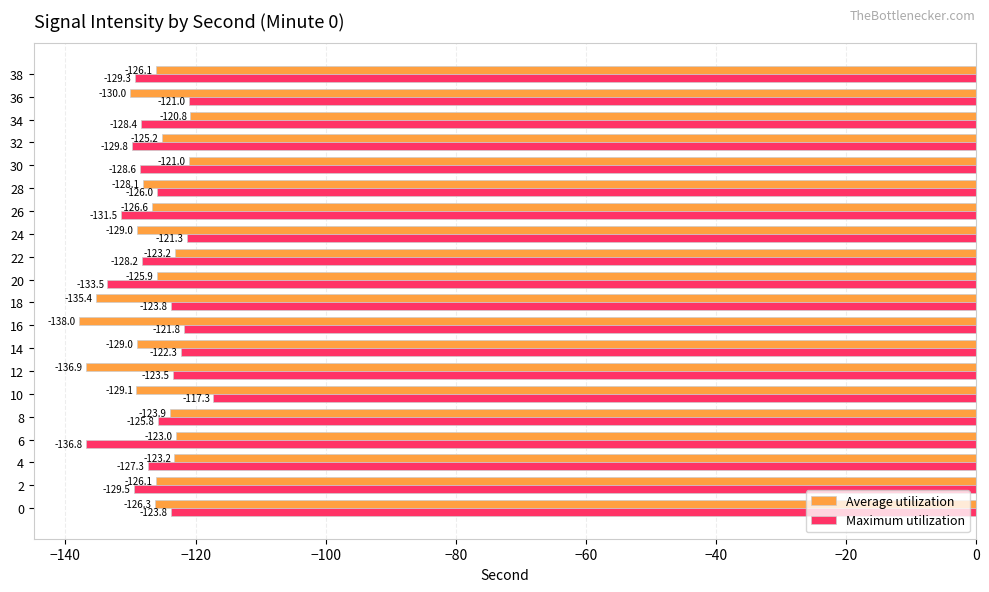

Is the value of Maximum utilization at 14 greater than the value of Average utilization at 16?

Yes